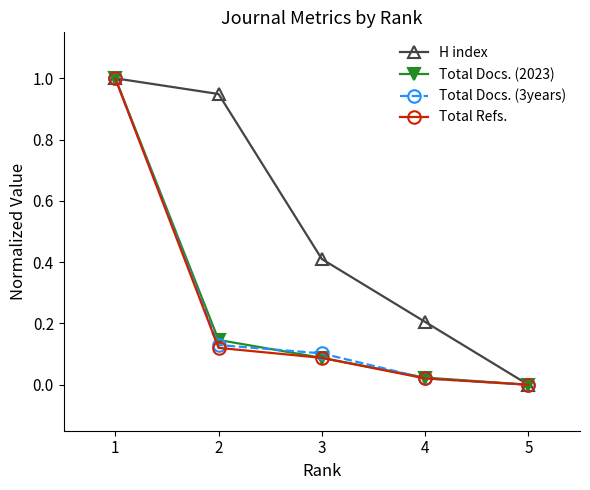

What is the difference between the highest and lowest values at 2?

0.8